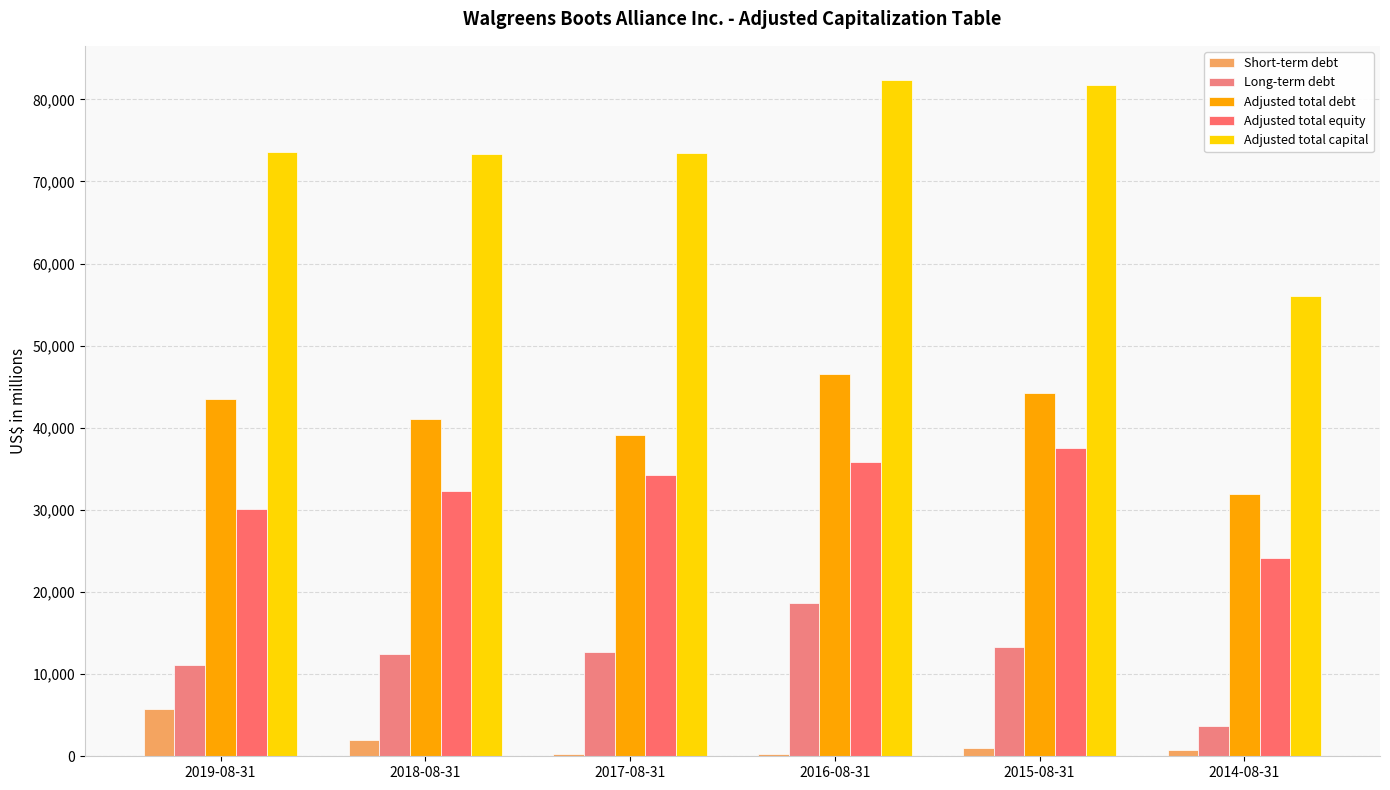

Are the bars grouped side by side (vs. stacked)?

Yes